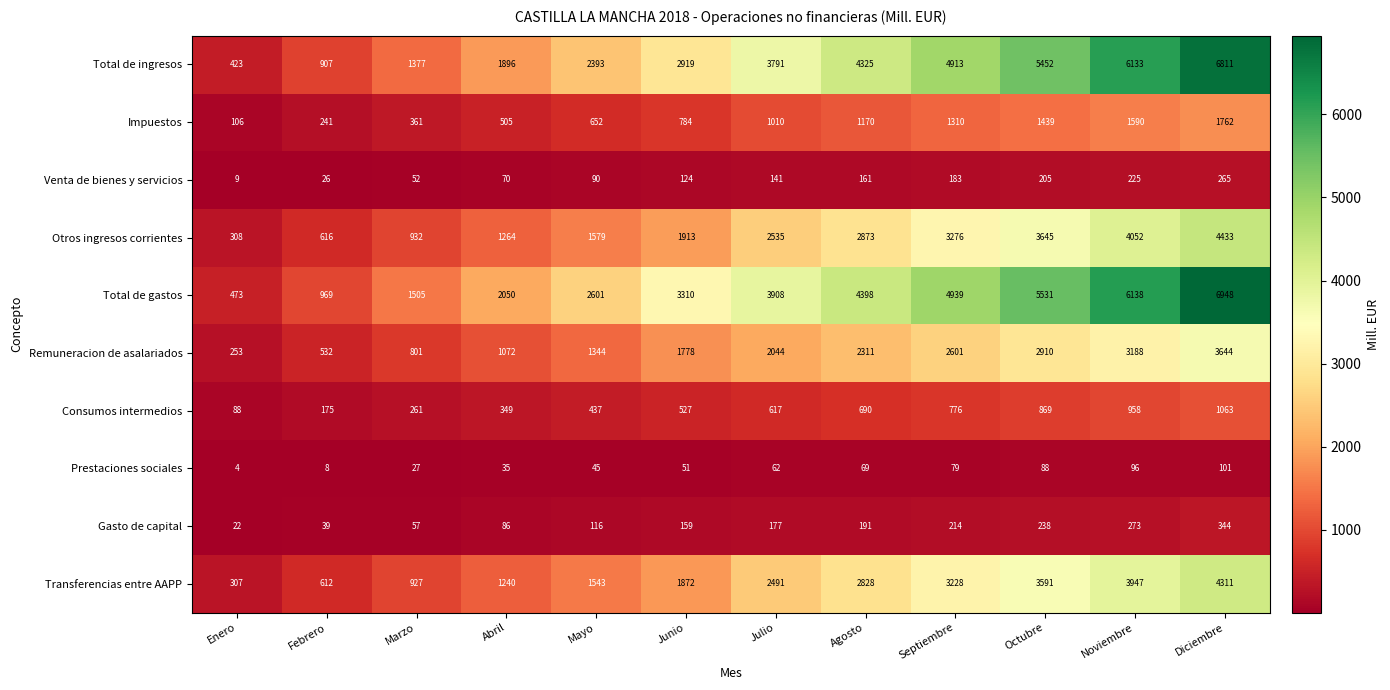

Rank the series at Enero from lowest to highest value.

Prestaciones sociales, Venta de bienes y servicios, Gasto de capital, Consumos intermedios, Impuestos, Remuneracion de asalariados, Transferencias entre AAPP, Otros ingresos corrientes, Total de ingresos, Total de gastos